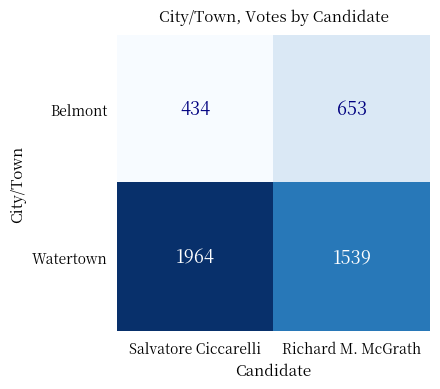

Which series has the largest total across all categories?

Watertown